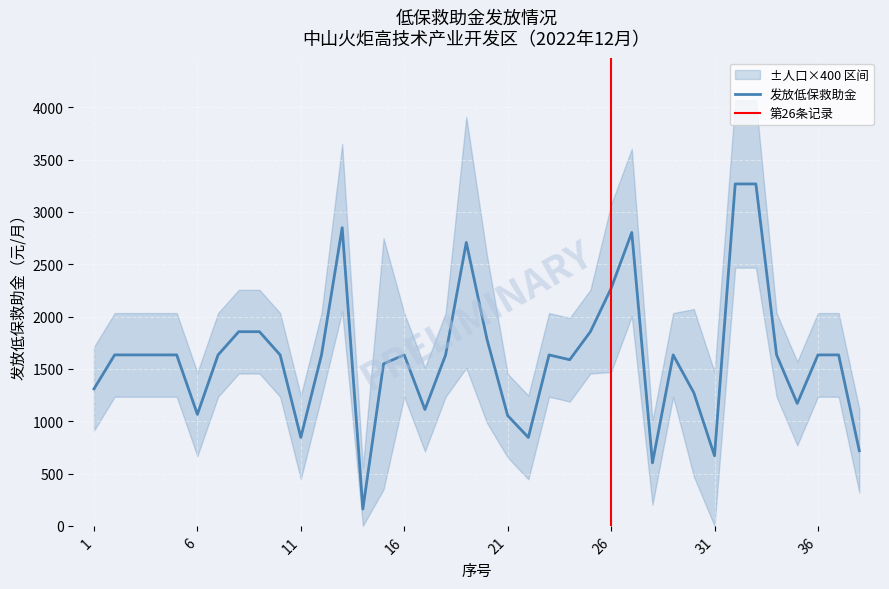

True or false: there are more than 2 points higher than both neighbors.

True